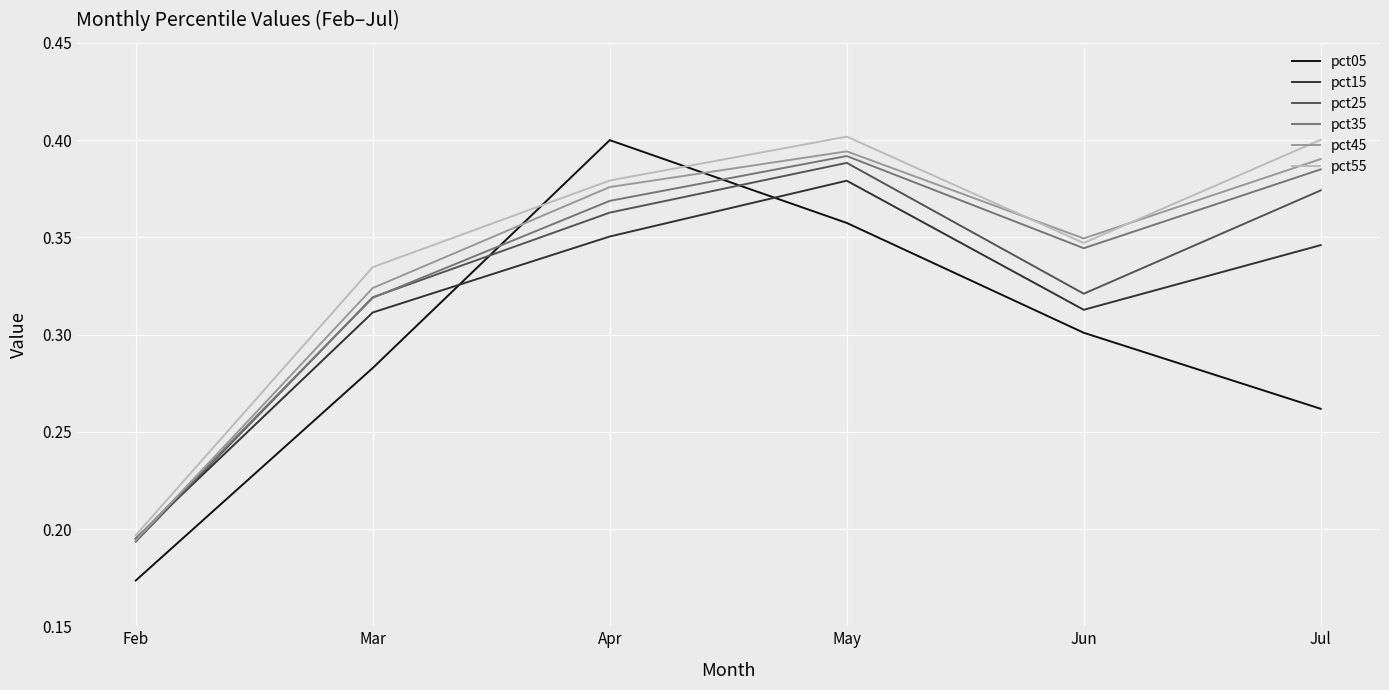

What is the total value across all series at Feb?

1.1